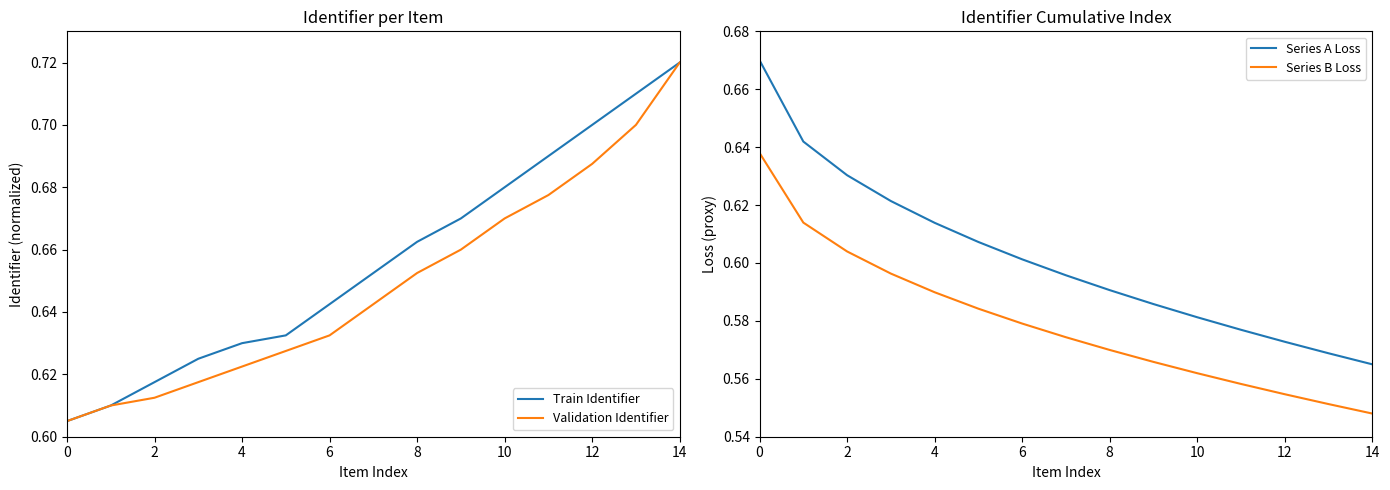

True or false: Validation Identifier has a value of 0.9 at 4.

False